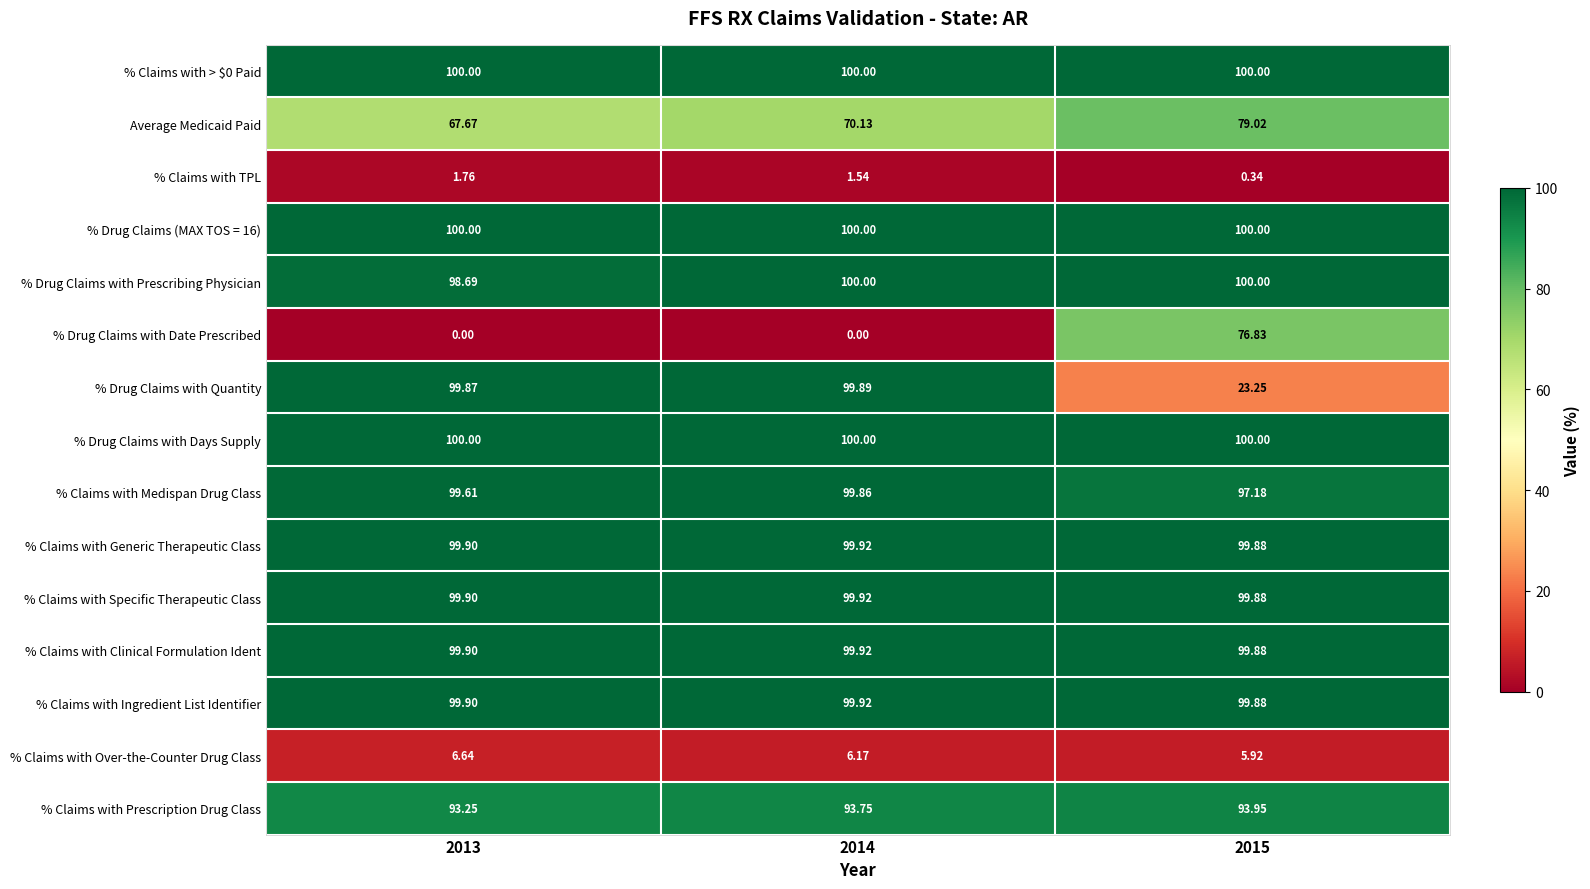

Which series has the widest spread of values?

% Drug Claims with Date Prescribed